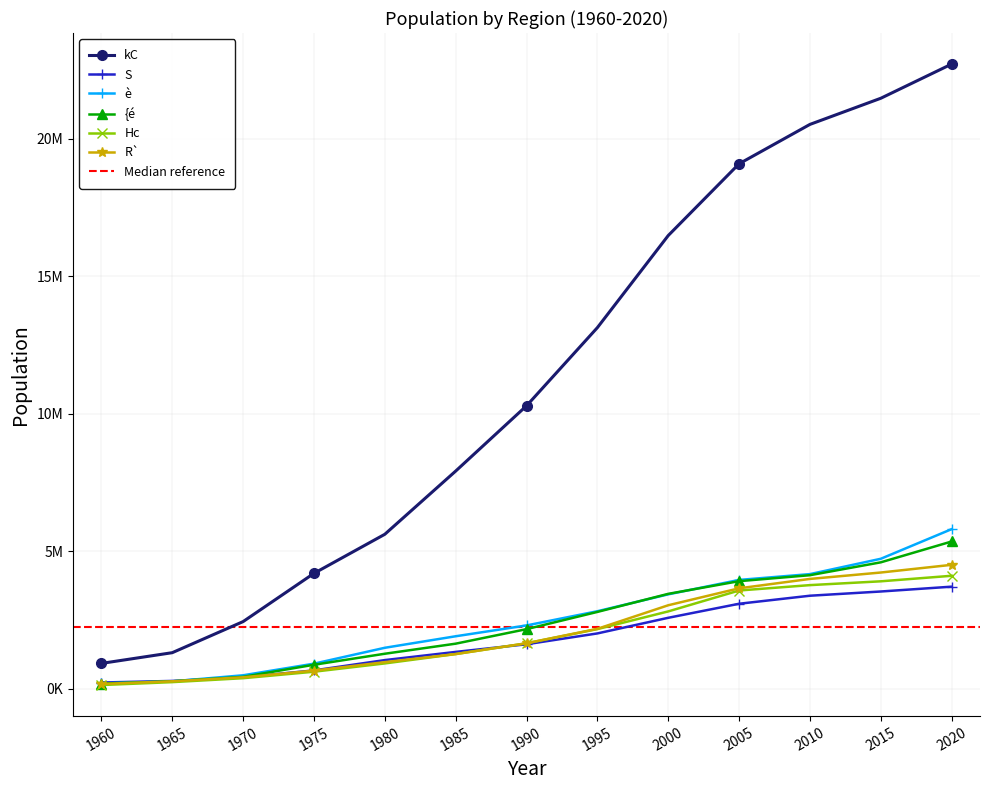

What is the value of the S point at the 13th from the left?

3717514